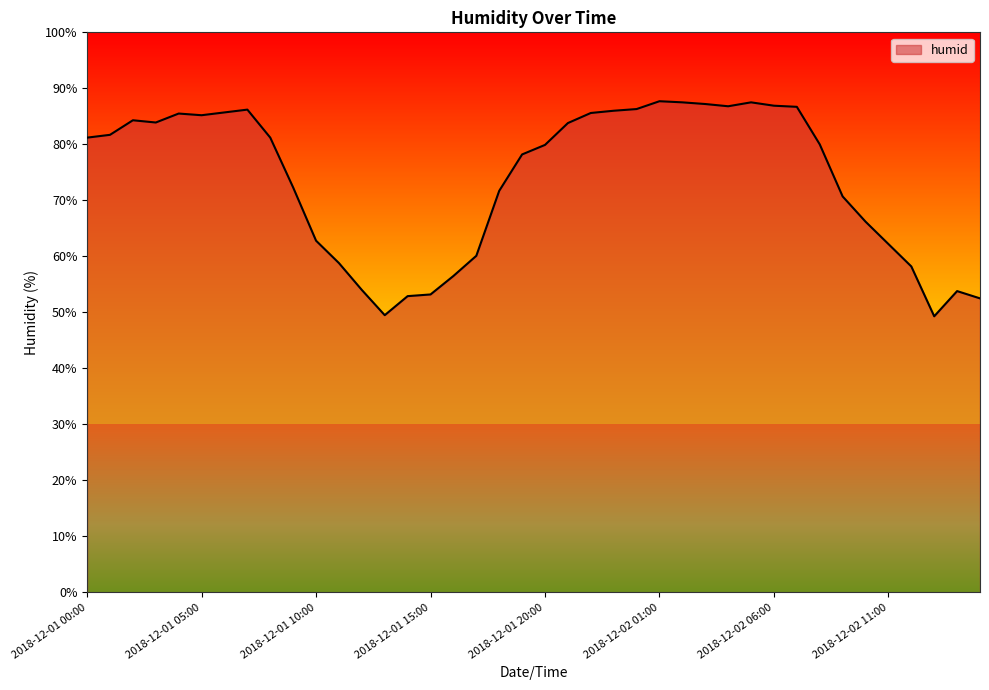

What is the difference between the maximum and minimum values?

38.4